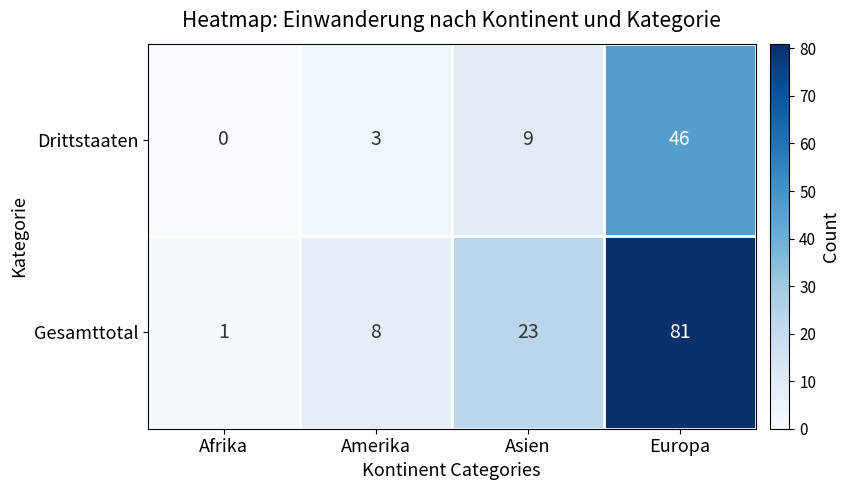

Count the number of categories in the chart.

4